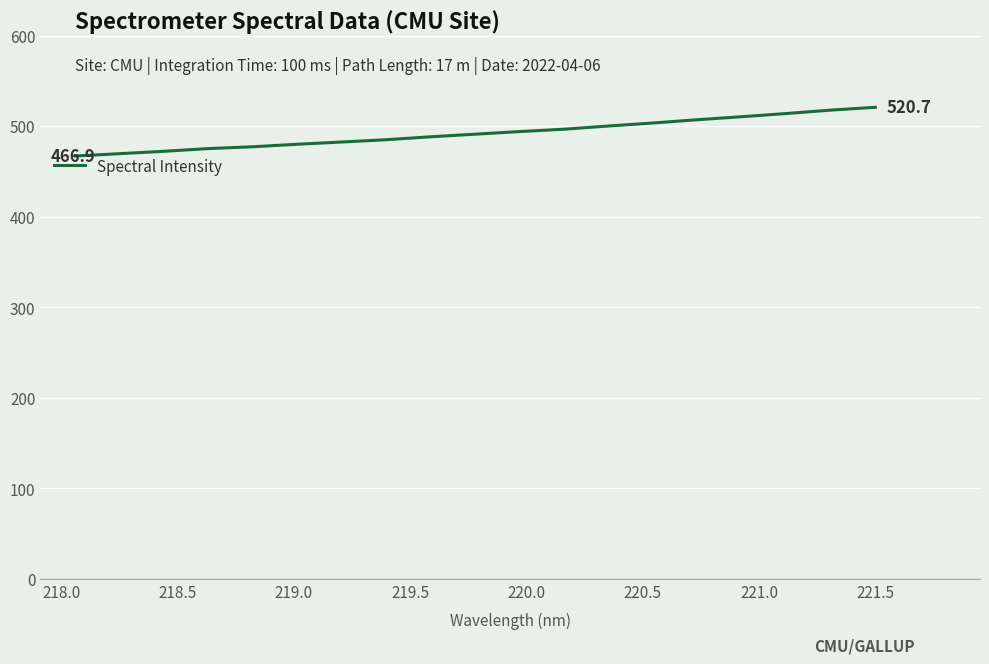

What is the difference between the maximum and minimum values?

53.8